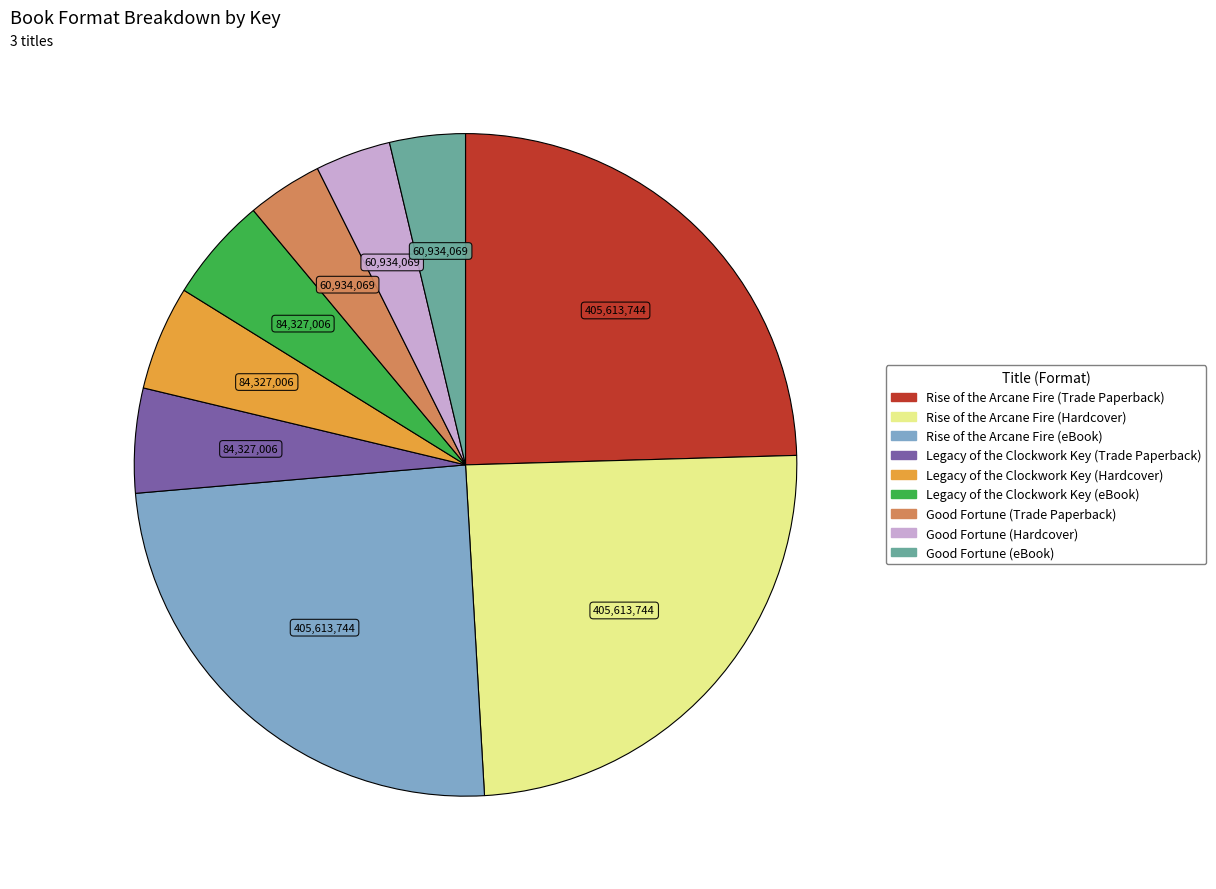

Is the sum of Good Fortune (Trade Paperback) and Good Fortune (Hardcover) greater than half?

No